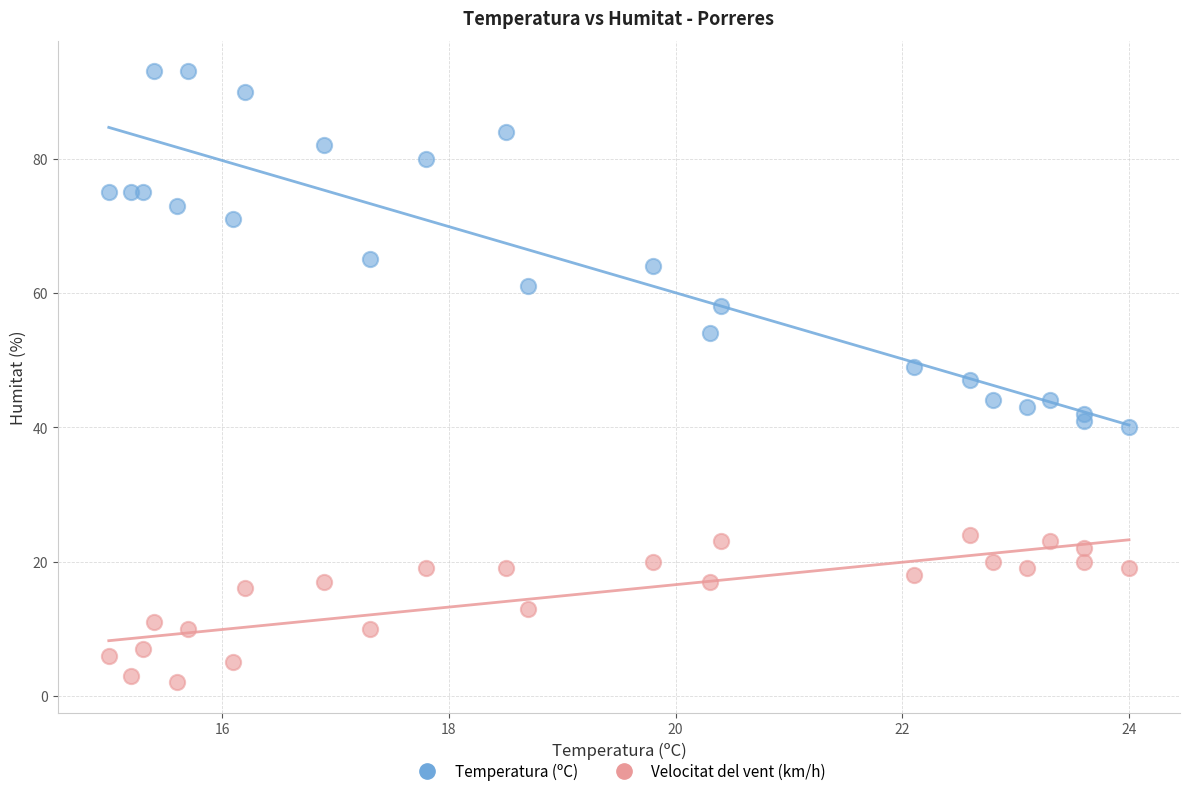

Which series has the widest spread of Y values?

Temperatura (ºC)